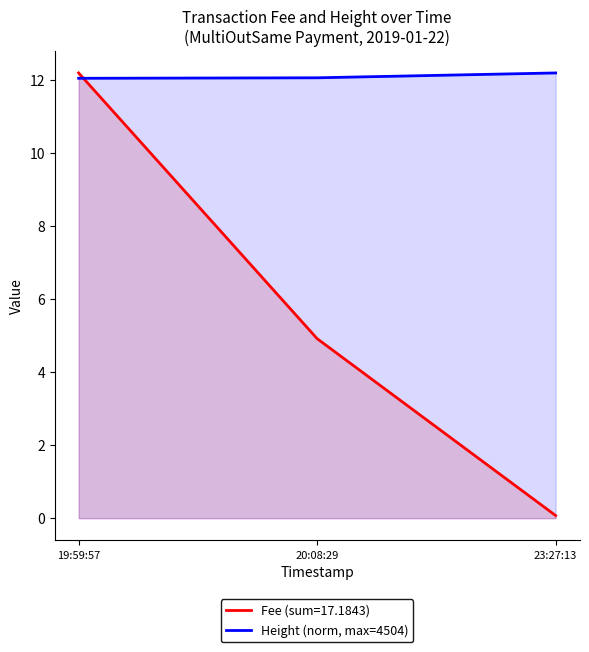

How many lines are shown in the chart?

2